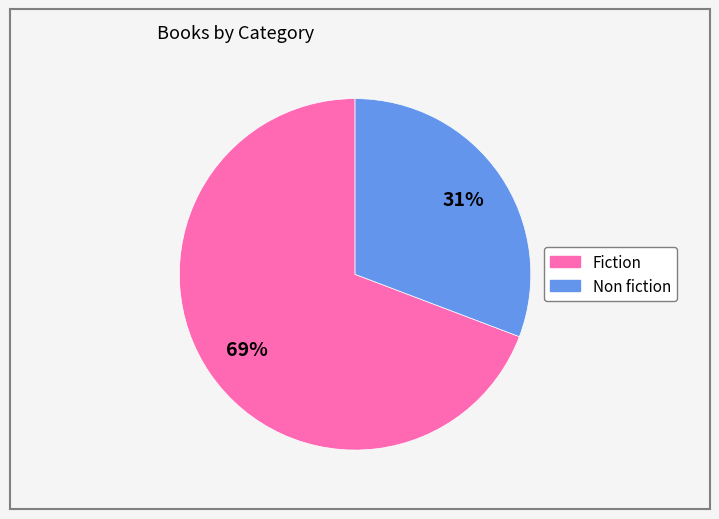

Combined, do Fiction and Non fiction account for over 50%?

Yes